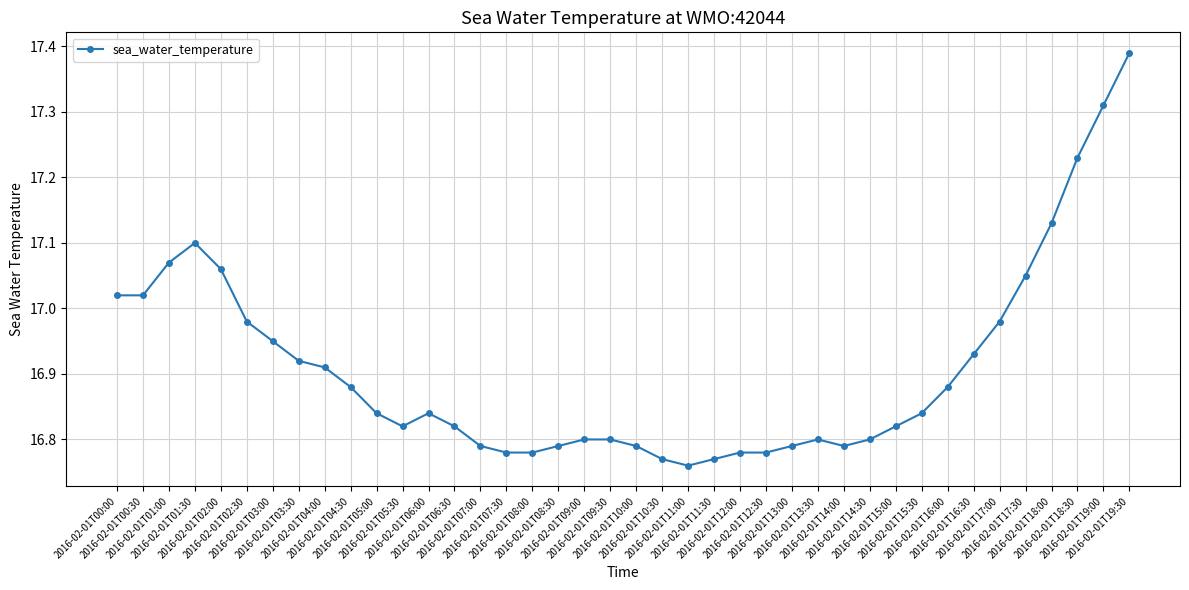

True or false: the data has more than 2 interior local peaks.

True